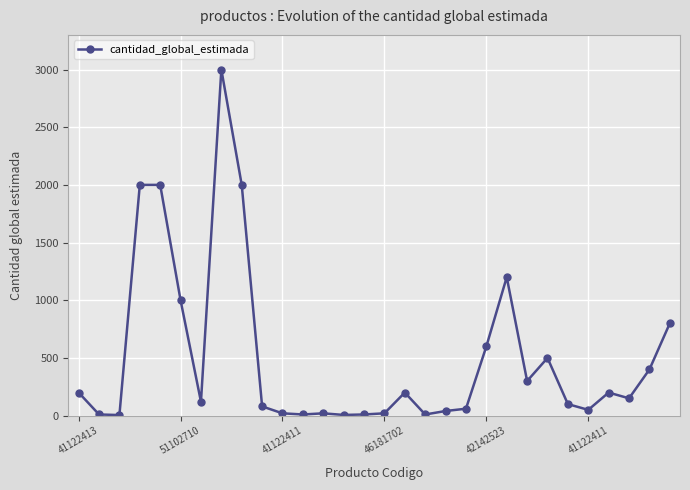

Is this an area chart (filled region under the line)?

No